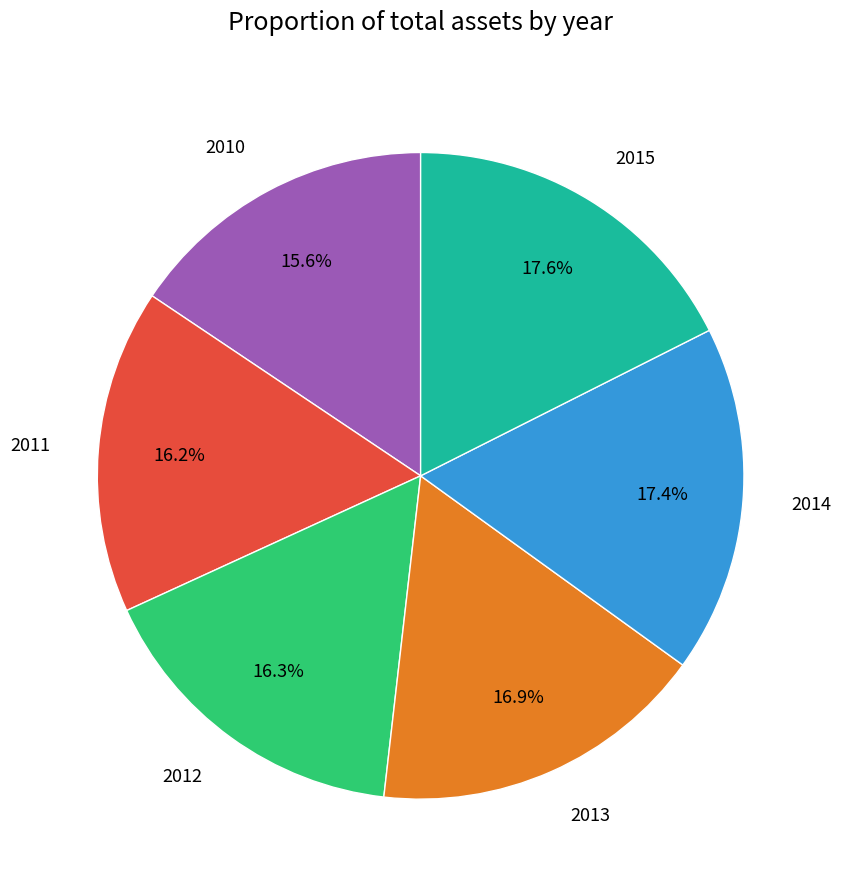

What is the smallest slice in the pie chart?

2010